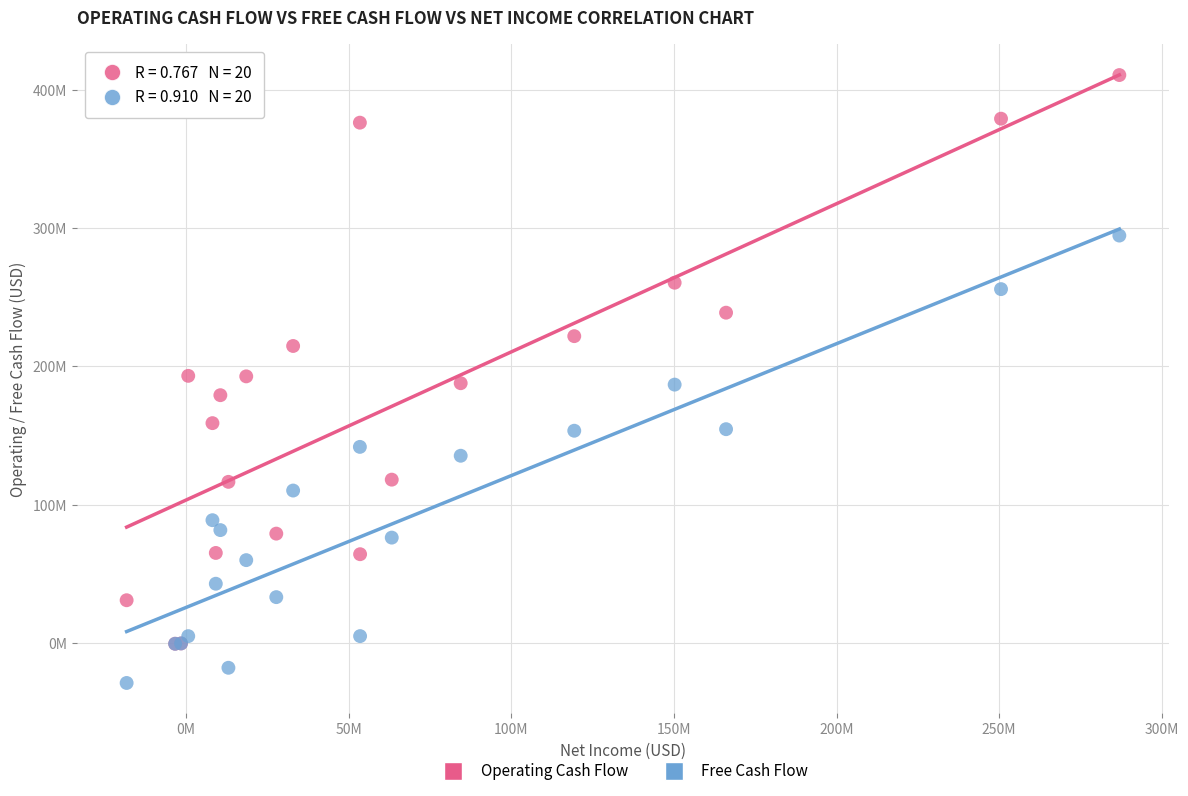

What are all the series names shown in the legend?

Operating Cash Flow, Free Cash Flow